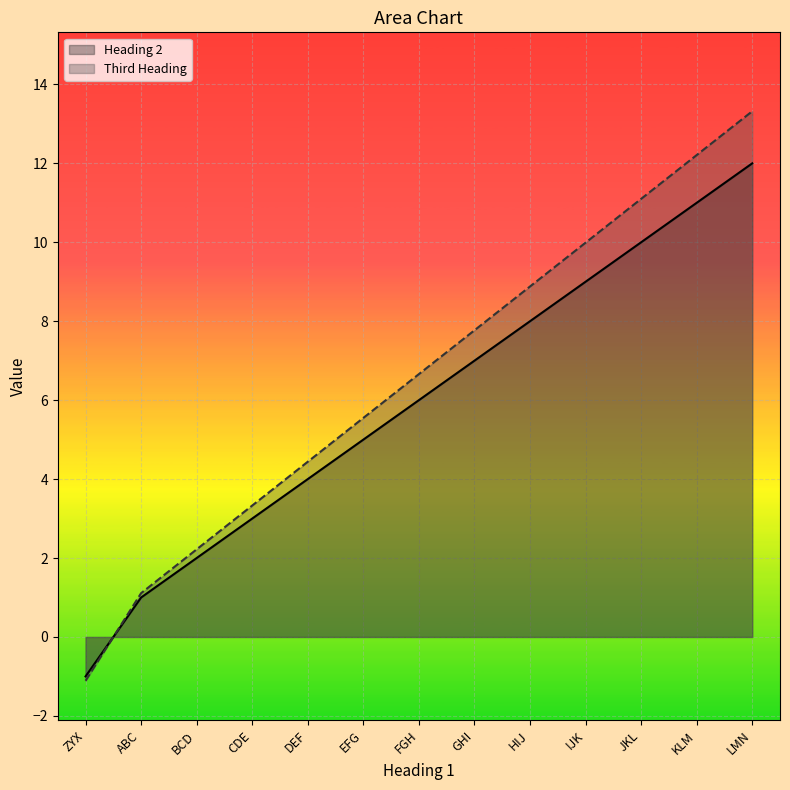

How many lines are shown in the chart?

2